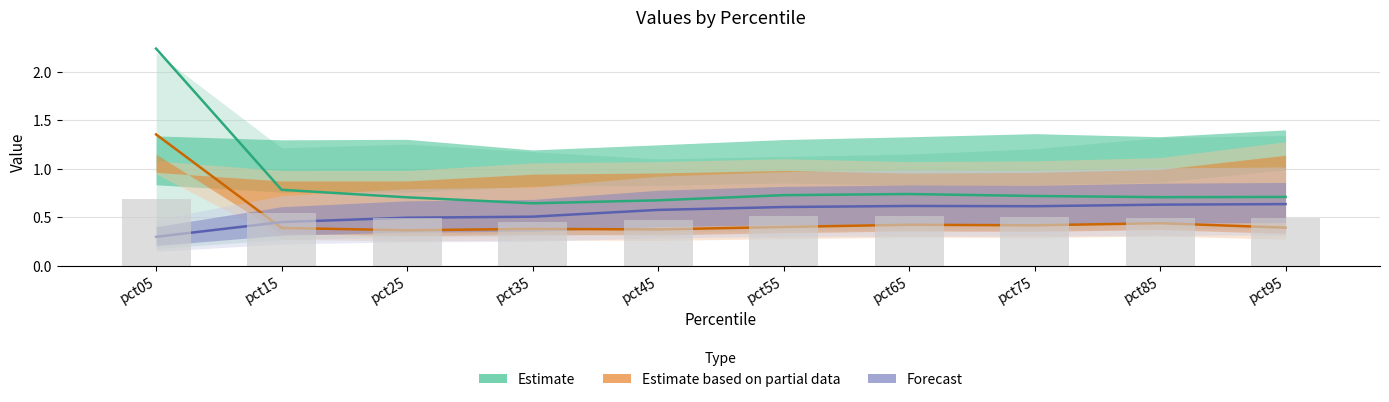

Which has a higher value, pct75 or pct05?

pct05